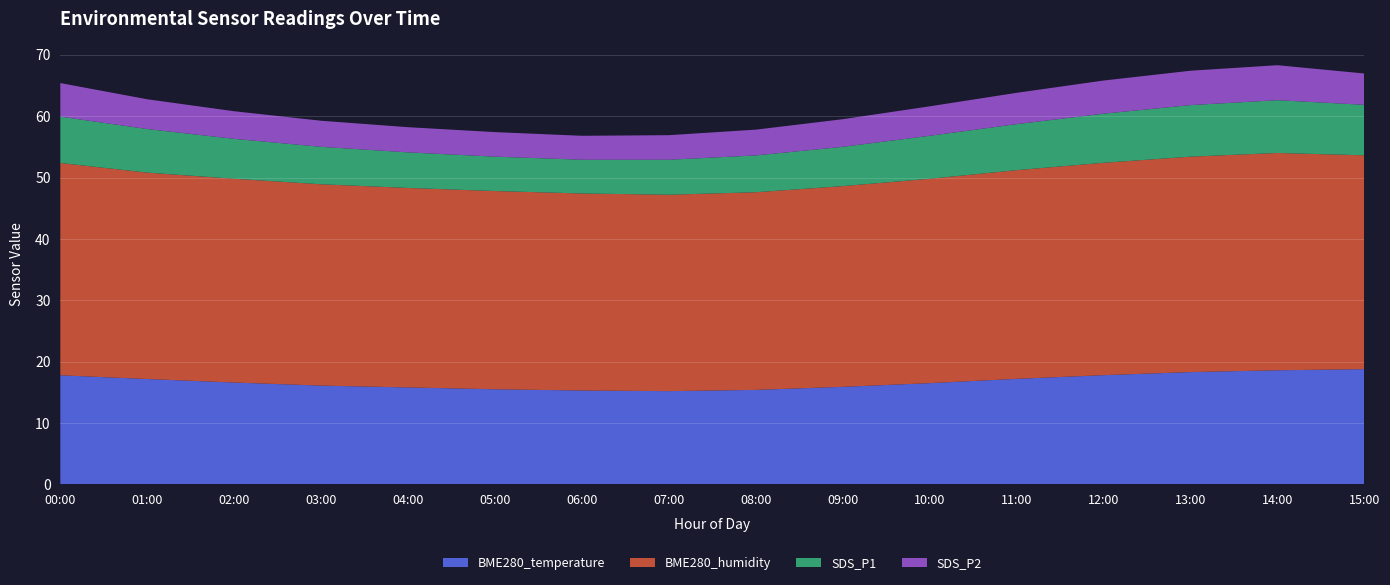

Reading left to right, what are all the values shown in this chart?

BME280_temperature: 00:00=17.8	01:00=17.2	02:00=16.6	03:00=16.1	04:00=15.8	05:00=15.5	06:00=15.3	07:00=15.2	08:00=15.4	09:00=15.9	10:00=16.5	11:00=17.2	12:00=17.8	13:00=18.3	14:00=18.6	15:00=18.8
BME280_humidity: 00:00=34.6	01:00=33.6	02:00=33.2	03:00=32.8	04:00=32.5	05:00=32.3	06:00=32.1	07:00=32.0	08:00=32.2	09:00=32.7	10:00=33.3	11:00=34.0	12:00=34.6	13:00=35.1	14:00=35.4	15:00=34.8
SDS_P1: 00:00=7.5	01:00=7.1	02:00=6.5	03:00=6.1	04:00=5.8	05:00=5.6	06:00=5.5	07:00=5.7	08:00=6.0	09:00=6.4	10:00=7.0	11:00=7.5	12:00=8.0	13:00=8.4	14:00=8.6	15:00=8.2
SDS_P2: 00:00=5.5	01:00=4.8	02:00=4.5	03:00=4.2	04:00=4.1	05:00=4.0	06:00=3.9	07:00=4.0	08:00=4.2	09:00=4.5	10:00=4.8	11:00=5.1	12:00=5.4	13:00=5.6	14:00=5.7	15:00=5.1